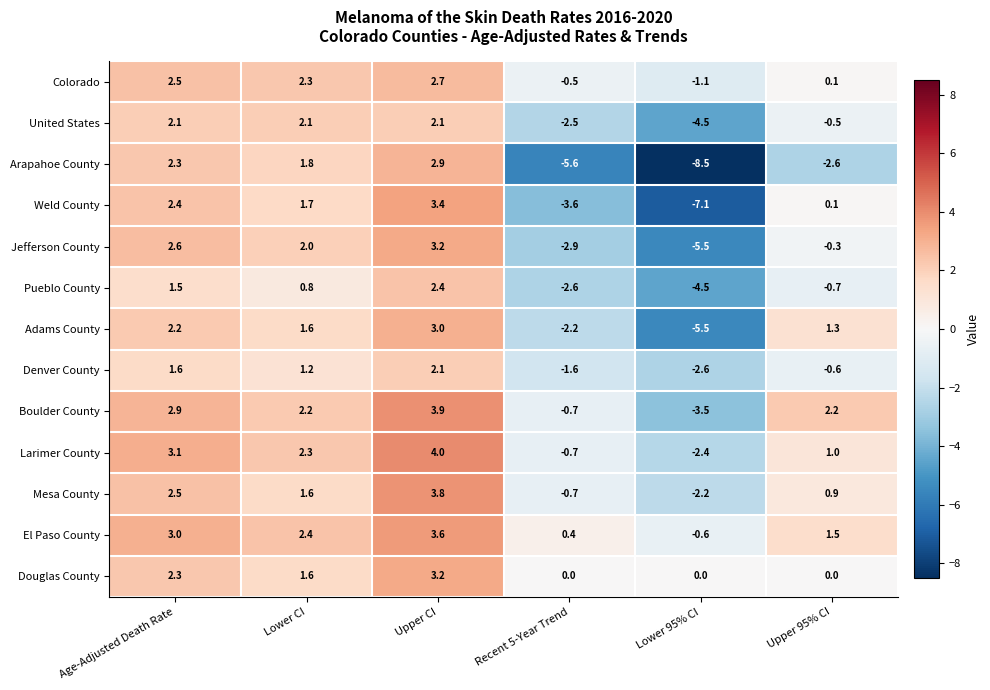

Is the value of Larimer County at Upper CI greater than the value of Weld County at Age-Adjusted Death Rate?

Yes